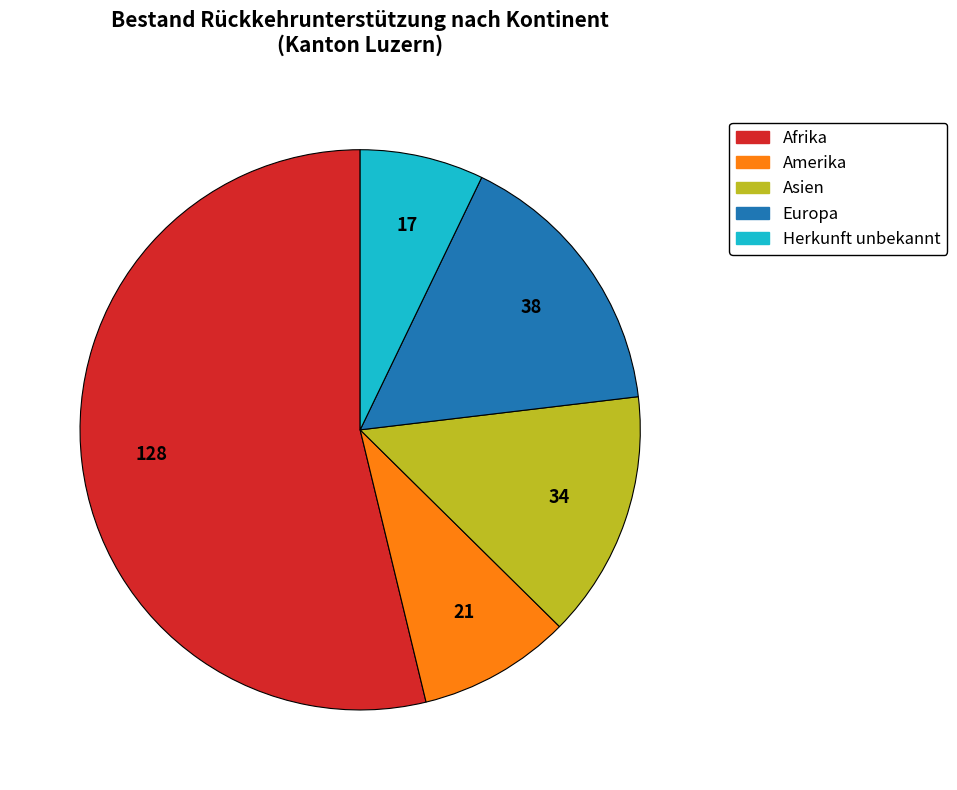

Does any single category account for the majority?

Yes